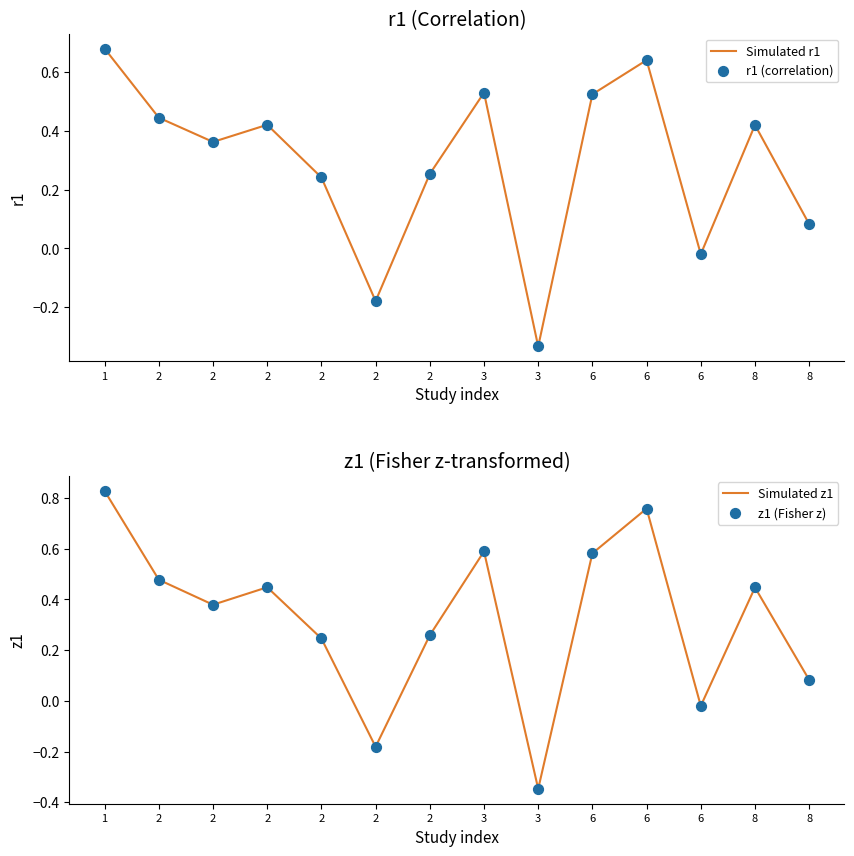

Which series reaches the maximum Y coordinate?

Simulated z1